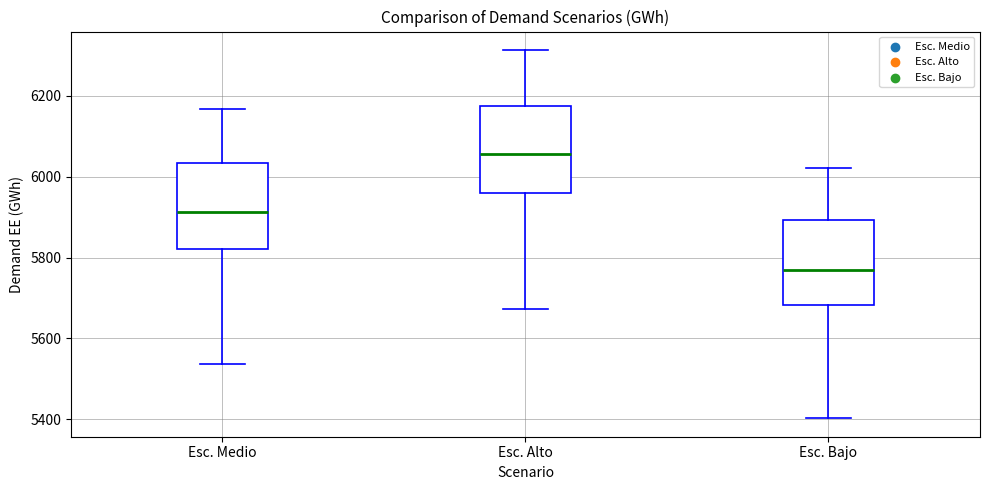

Reading left to right, read every box against the y-axis: the position of its median line, the range the box covers, and the ends of its whiskers. The values are not printed on the chart, so give them approximately, as read against the axis.

Esc. Medio: median 5920, box 5820 to 6040, whiskers 5540 to 6160
Esc. Alto: median 6060, box 5960 to 6180, whiskers 5680 to 6320
Esc. Bajo: median 5780, box 5680 to 5900, whiskers 5400 to 6020